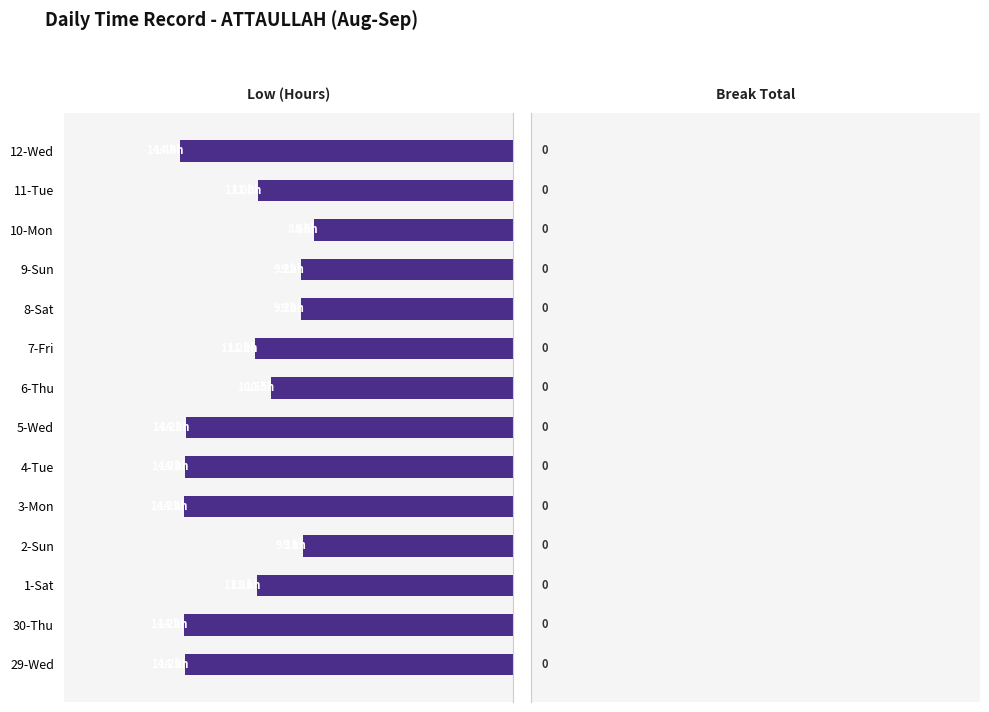

What is the greatest value displayed?

14.4